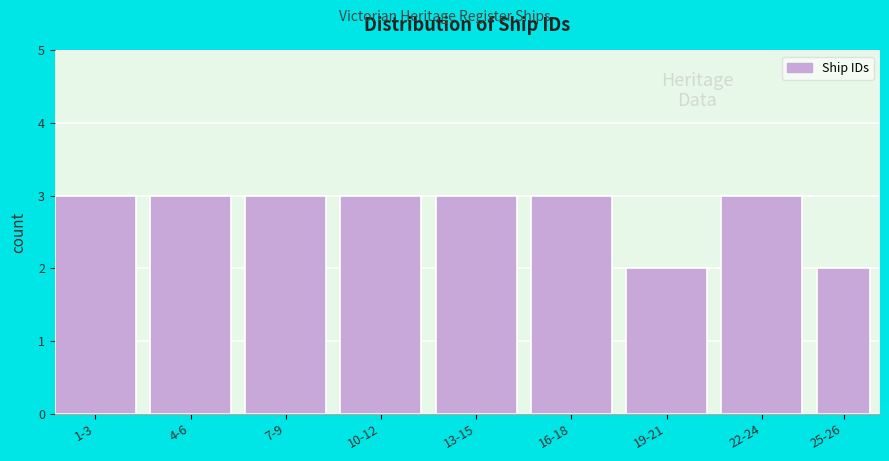

Reading left to right, extract all data points from this chart.

1-3=3	4-6=3	7-9=3	10-12=3	13-15=3	16-18=3	19-21=2	22-24=3	25-26=2